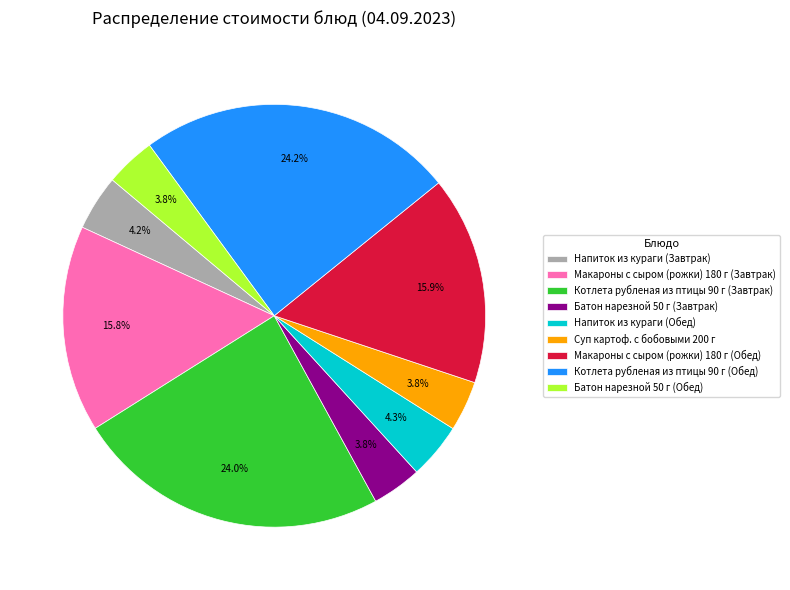

To the nearest percent, what is the difference between the largest and smallest slice percentages?

20%